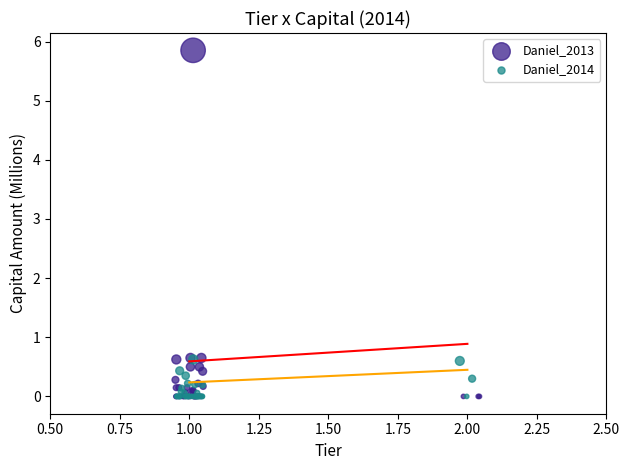

What are all the series names shown in the legend?

Daniel_2013, Daniel_2014